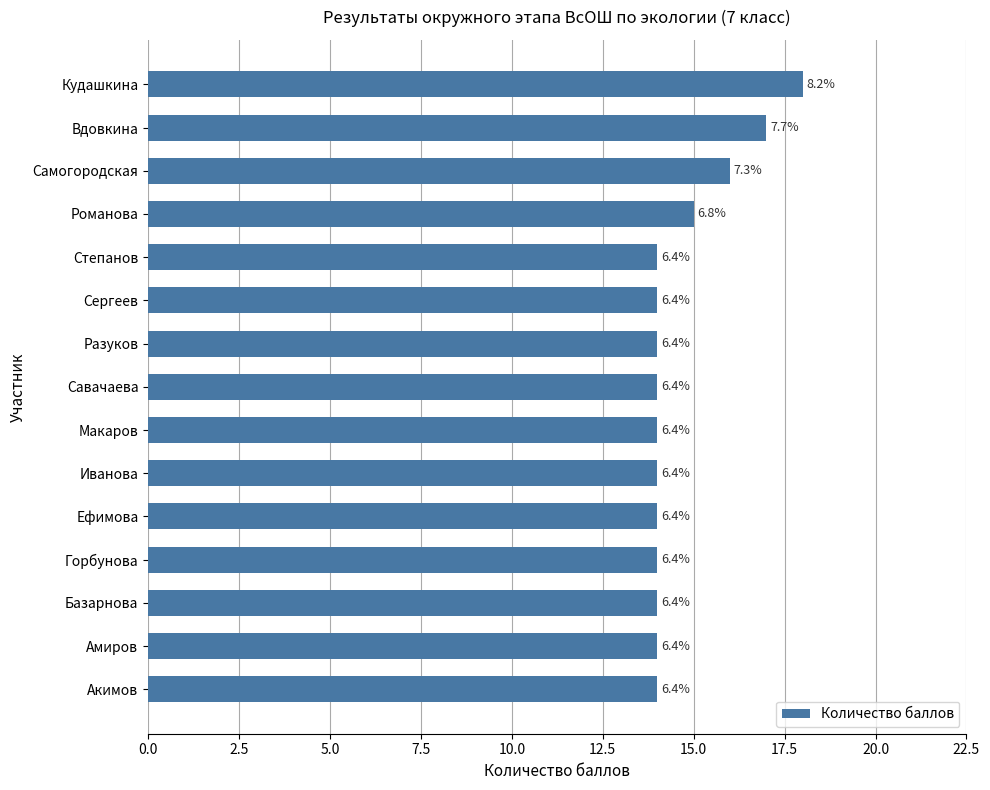

Count the values in the range 14 to 15.

12